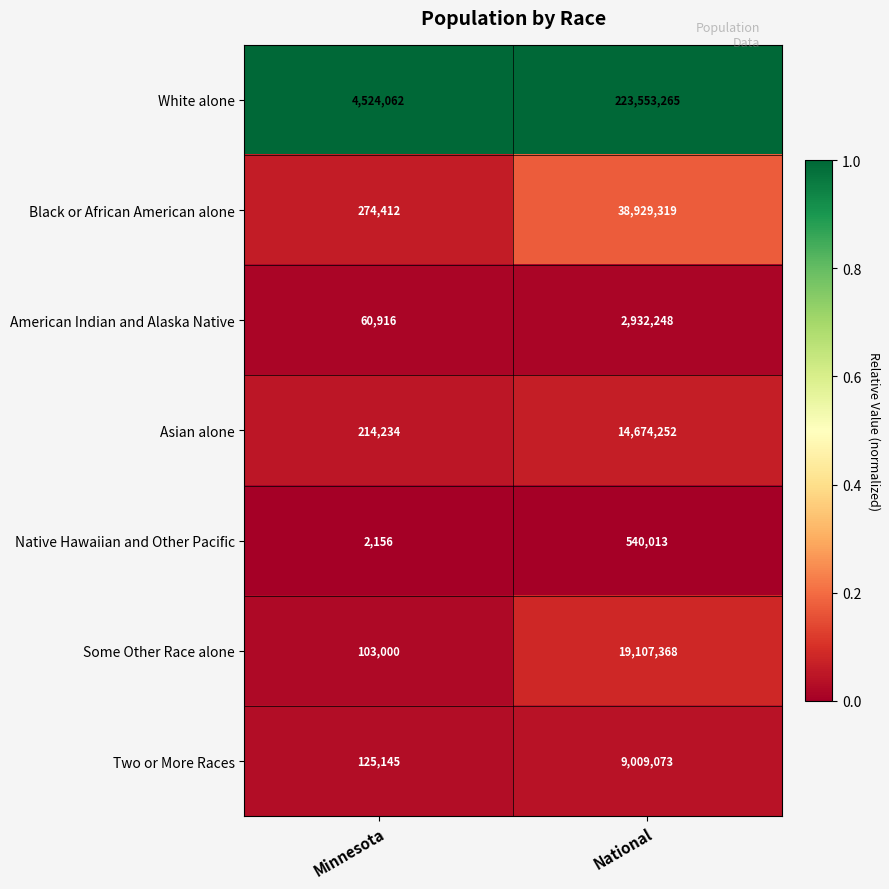

What is the difference between the highest and lowest values at Minnesota?

4521906